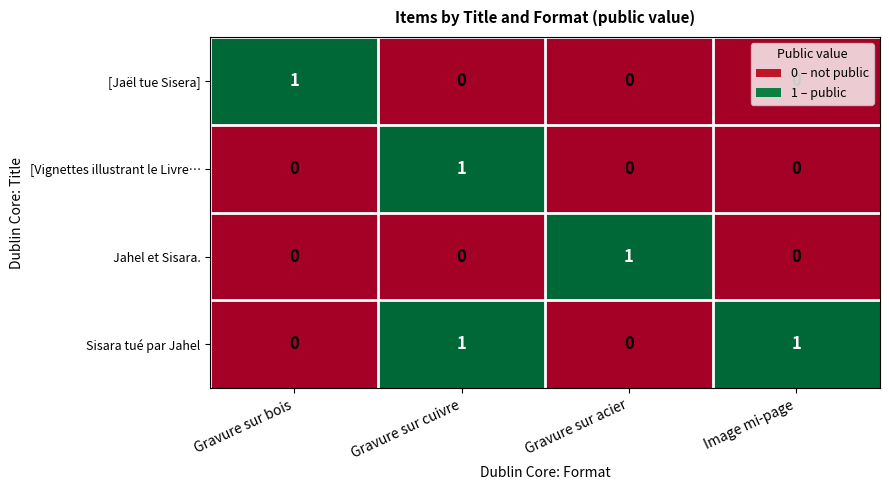

The value of Sisara tué par Jahel at Image mi-page is 1. True or false?

True